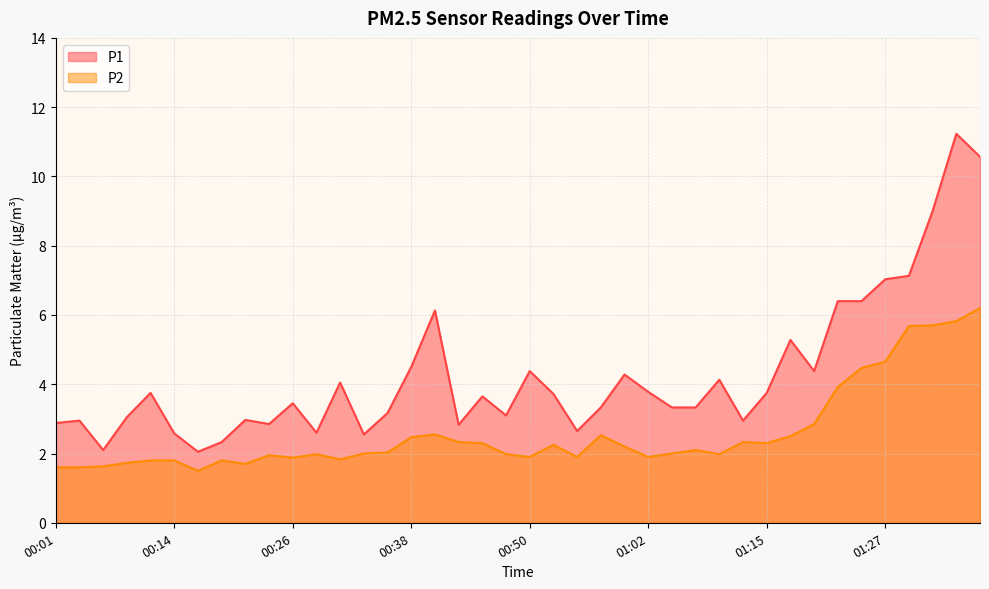

What is the total value across all series at 00:21?

4.7